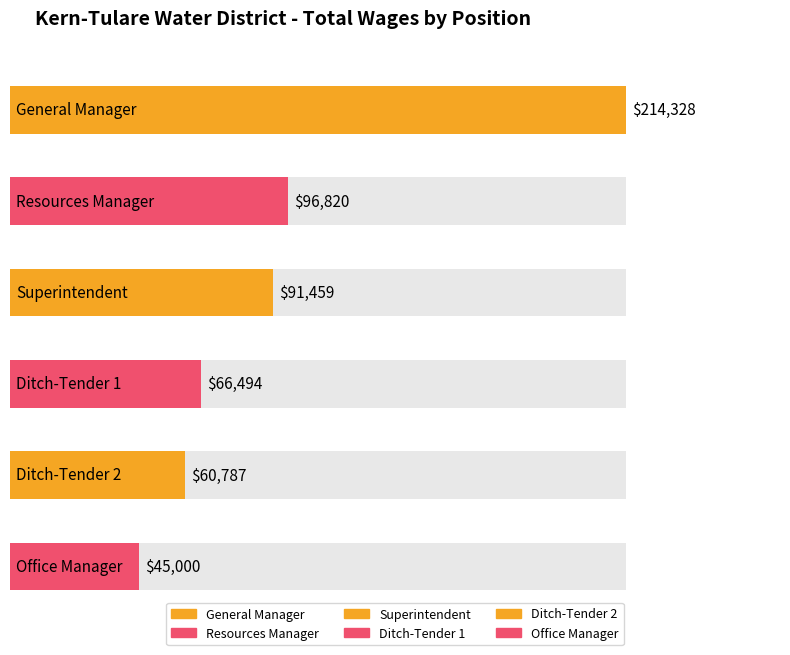

What position from the left is Superintendent?

3